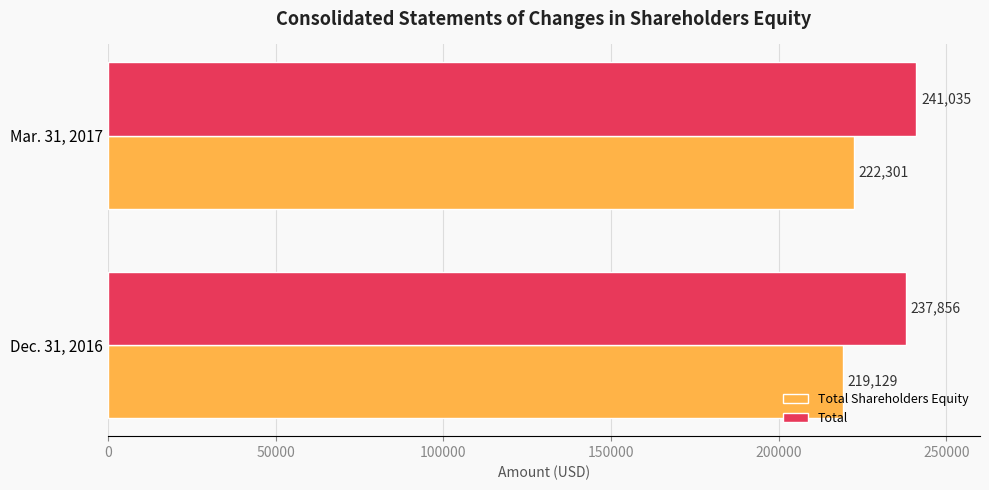

At which category is the sum across all series the highest?

Mar. 31, 2017